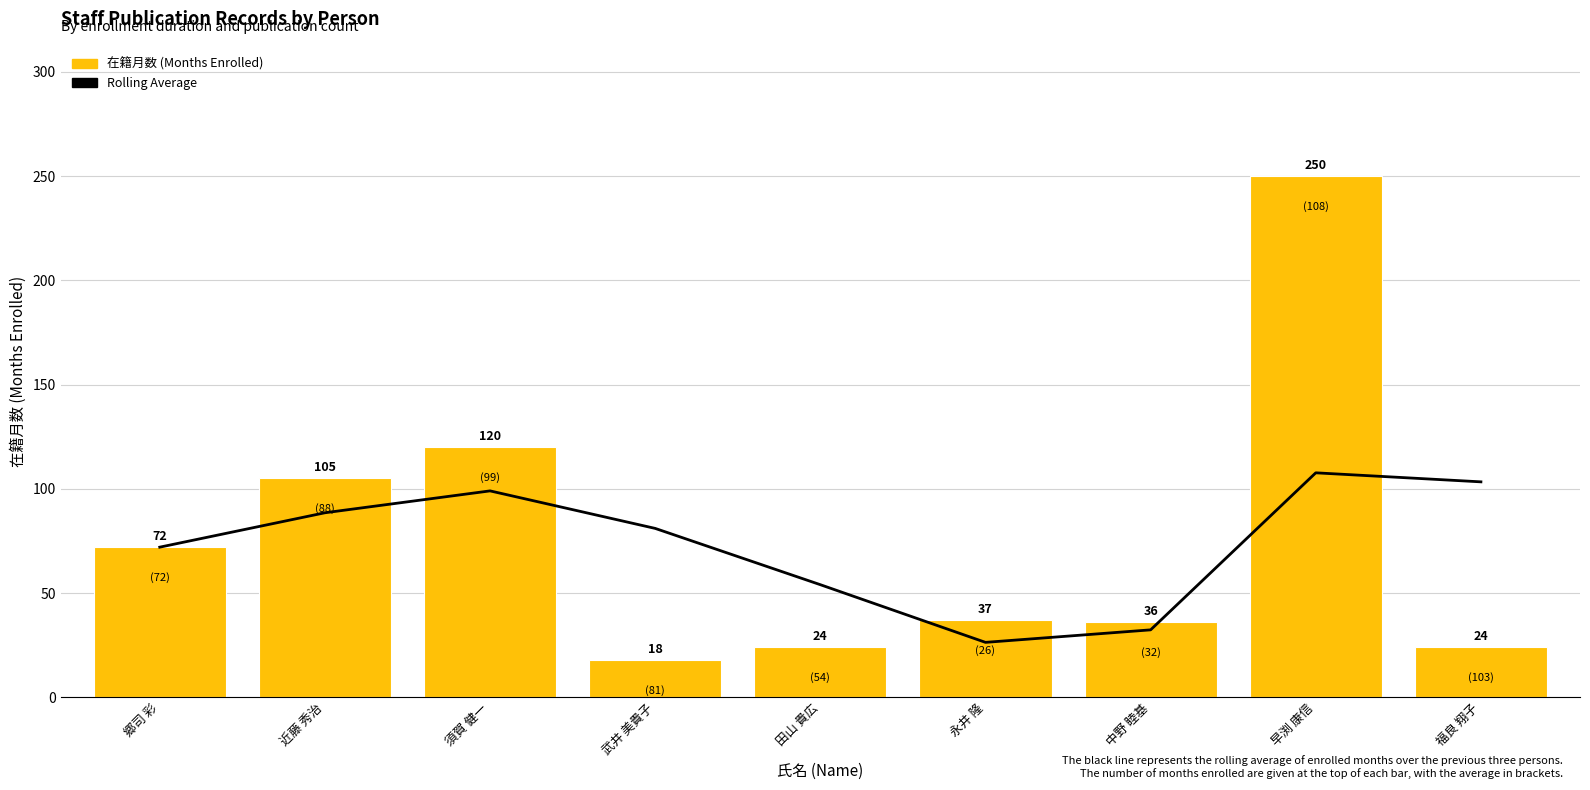

What is the ratio of the value at 中野 睦基 to the value at 田山 貴広?

1.5